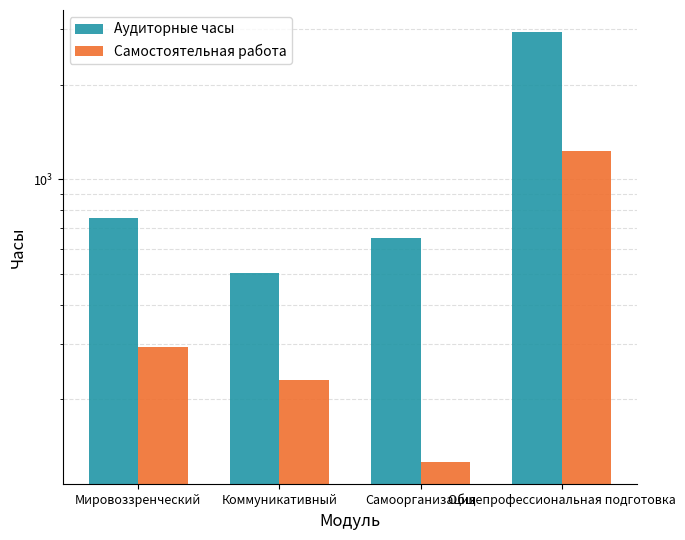

Are the bars horizontal?

No